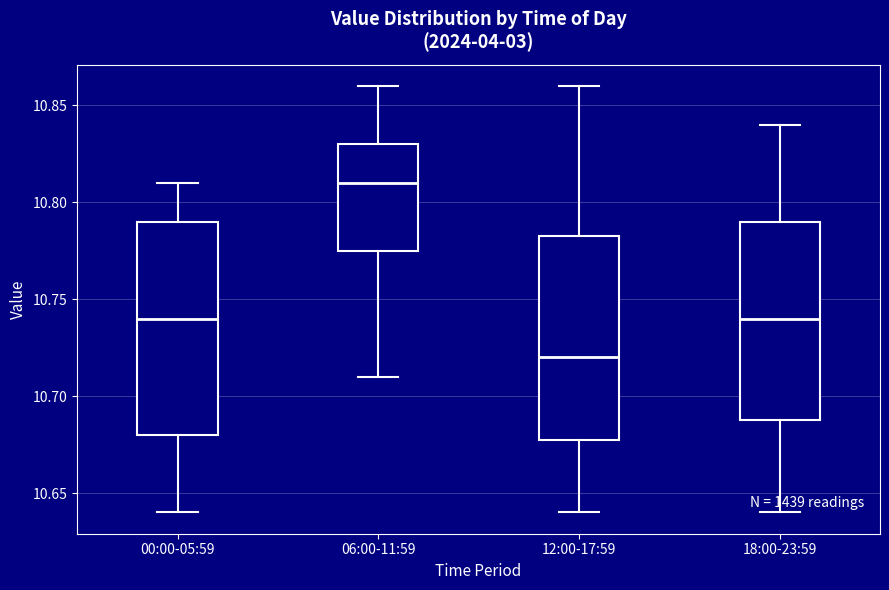

Which box has the highest median line?

06:00-11:59